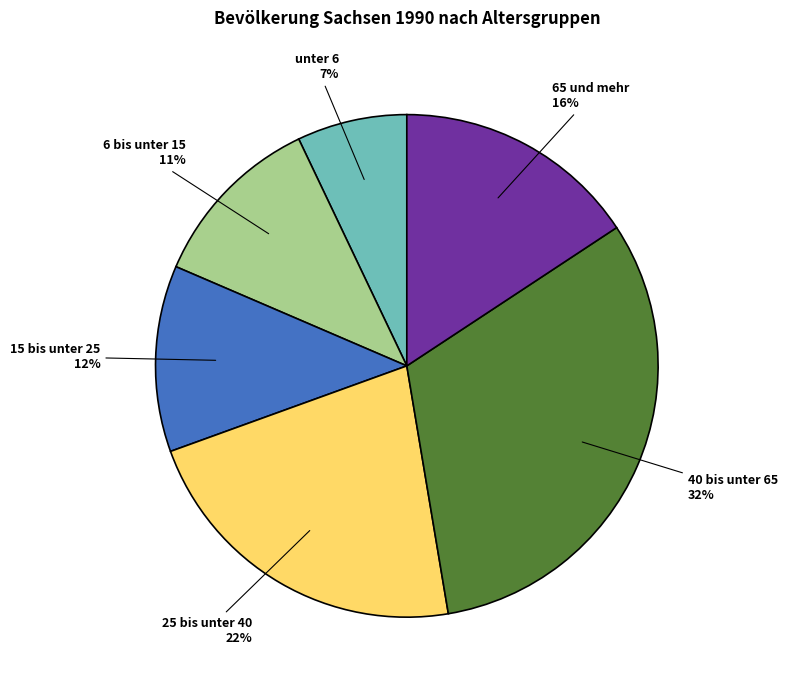

To the nearest percent, what is the average slice percentage?

17%